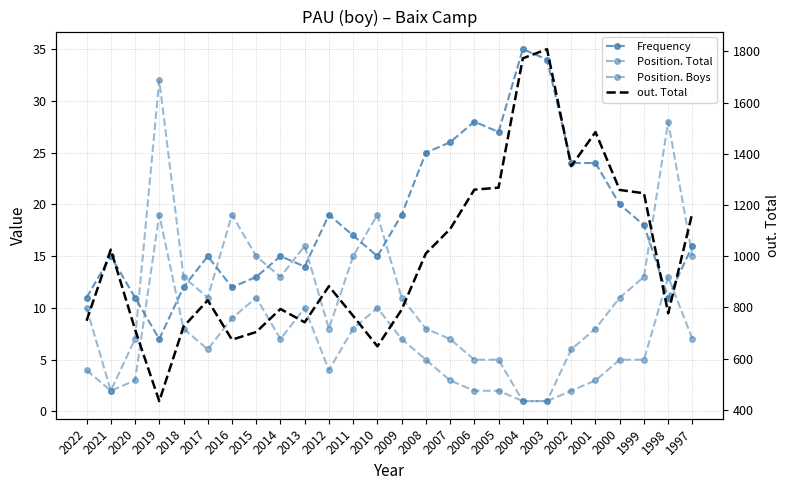

The value of out. Total at 2008 is 1011. True or false?

True